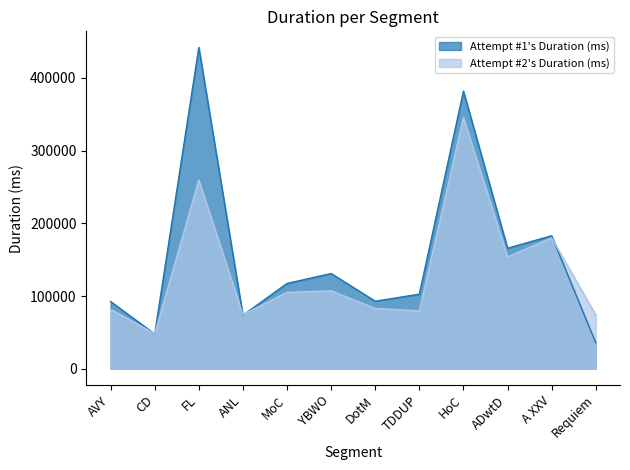

Does the chart have visible grid lines?

No